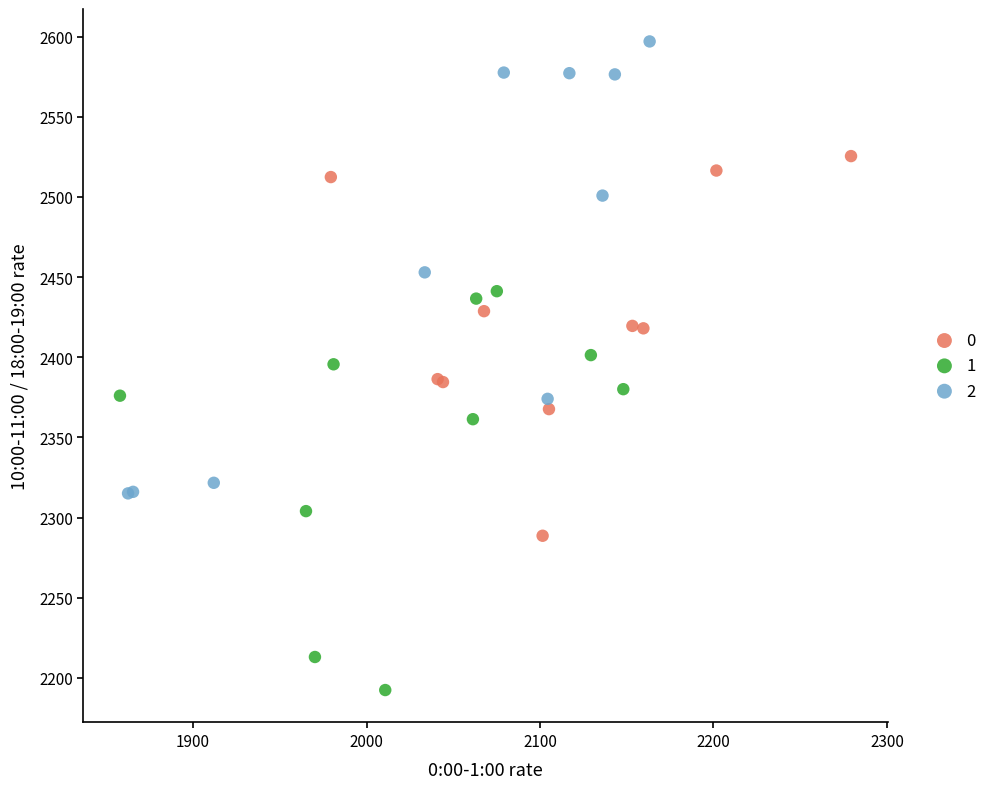

What are all the series names shown in the legend?

0, 1, 2